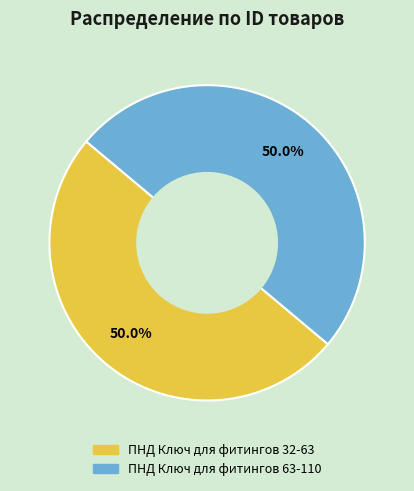

Approximately how many times larger is the value at ПНД Ключ для фитингов 32-63 compared to ПНД Ключ для фитингов 63-110?

1.0